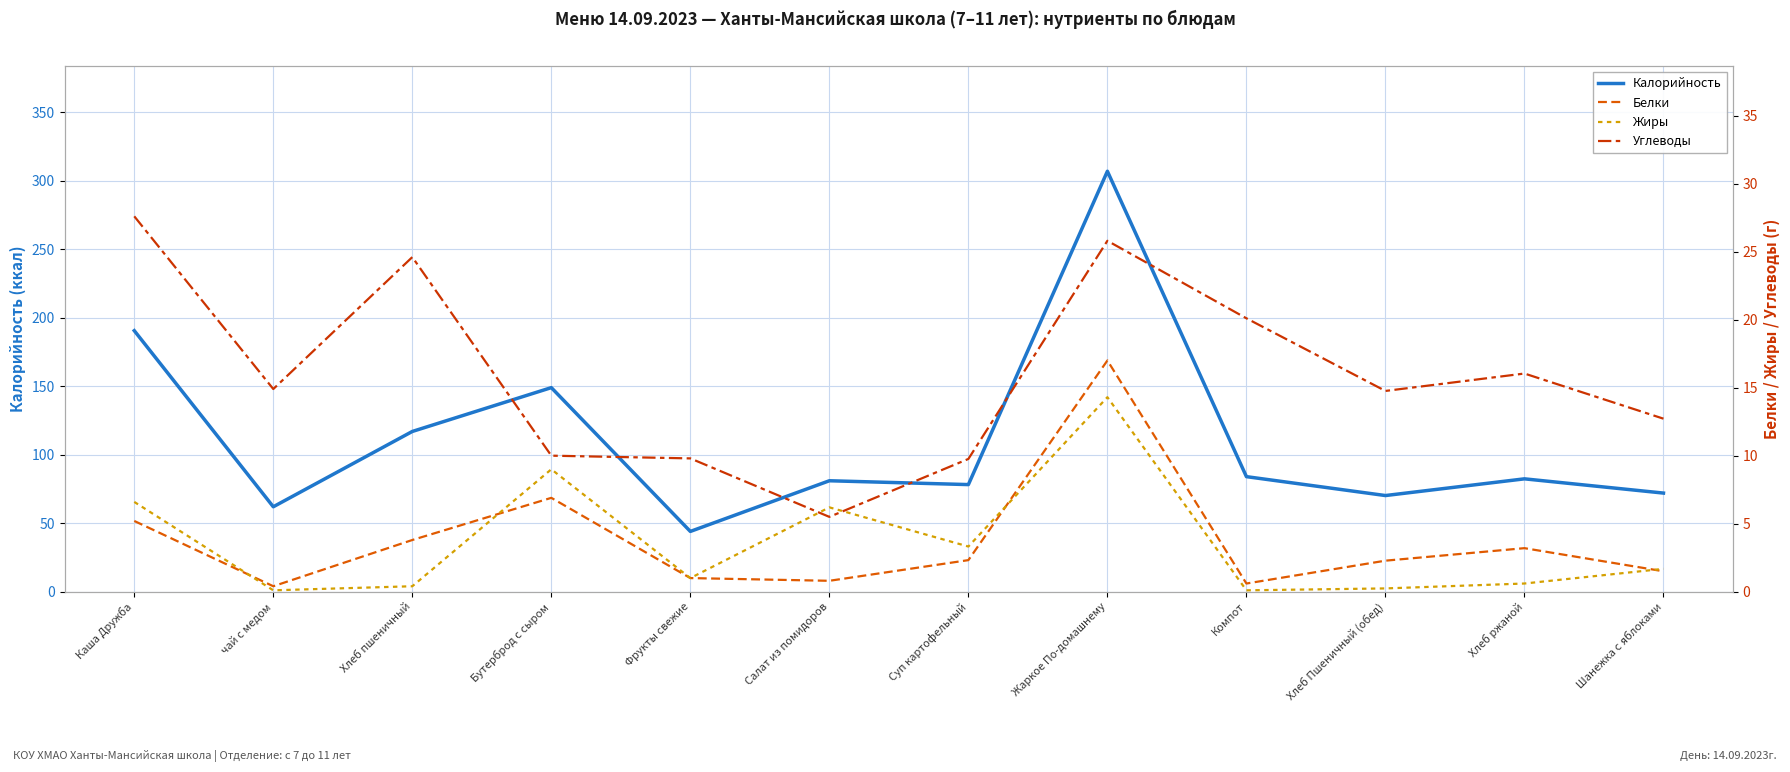

Is this an area chart (filled region under the line)?

No